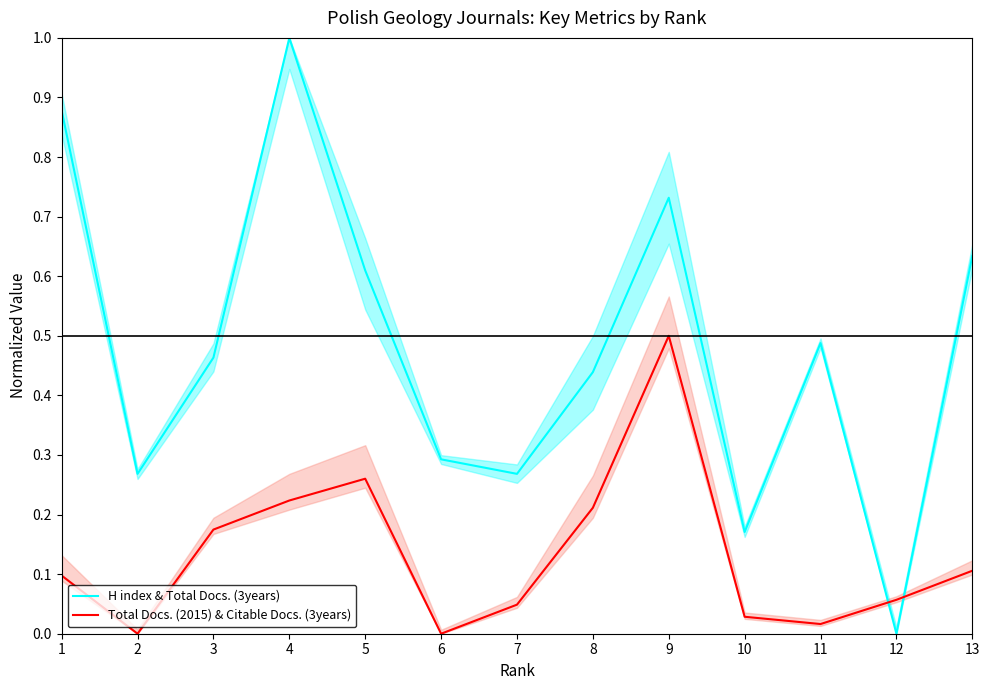

True or false: Total Docs. (2015) & Citable Docs. (3years) and H index & Total Docs. (3years) cross at least once.

True